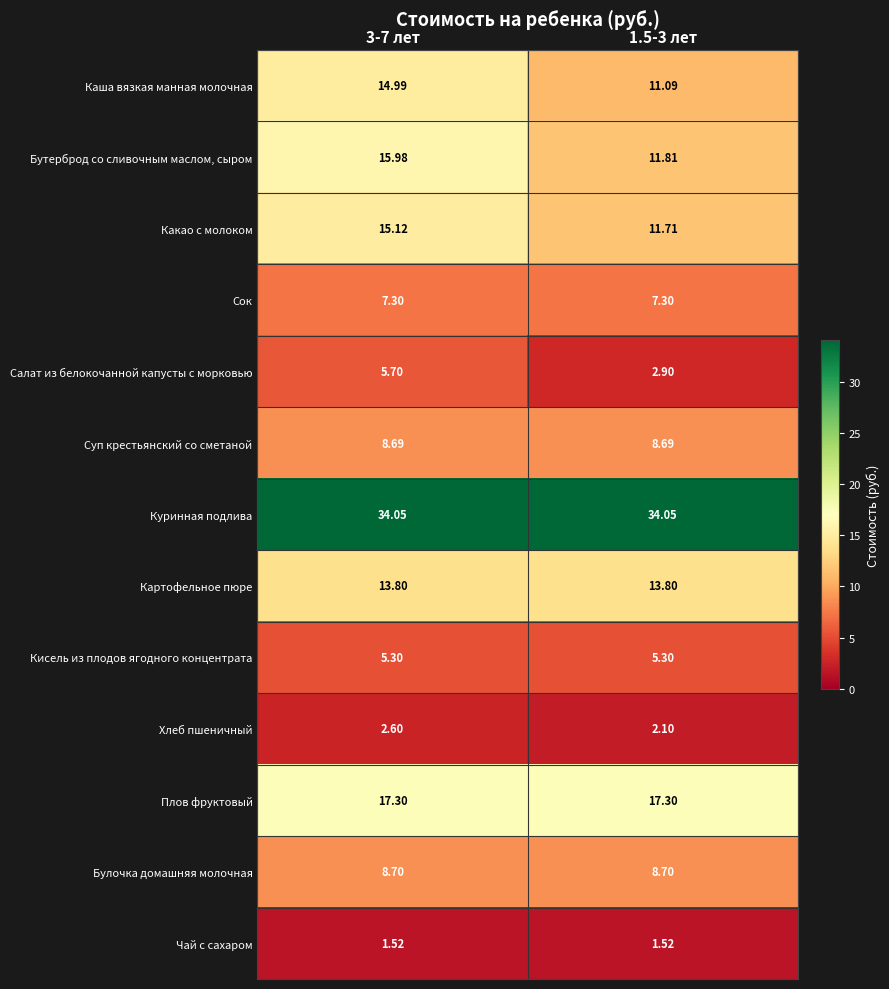

At 3-7 лет, list the series in order from largest to smallest.

Куринная подлива, Плов фруктовый, Бутерброд со сливочным маслом, сыром, Какао с молоком, Каша вязкая манная молочная, Картофельное пюре, Булочка домашняя молочная, Суп крестьянский со сметаной, Сок, Салат из белокочанной капусты с морковью, Кисель из плодов ягодного концентрата, Хлеб пшеничный, Чай с сахаром